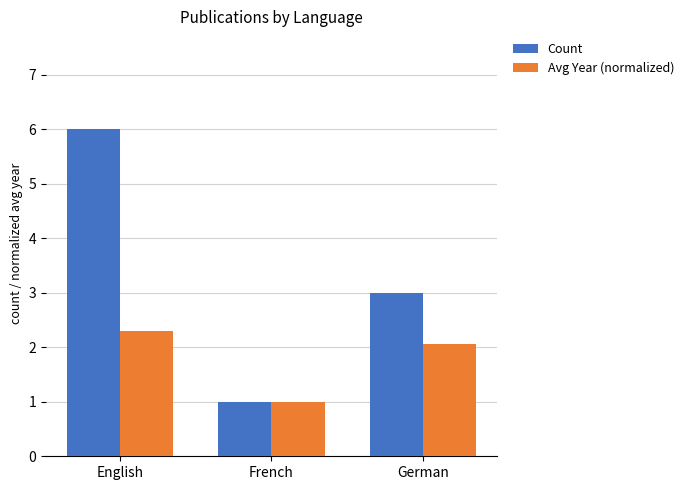

Reading right to left, extract all data points from this chart.

Count: German=3.0	French=1.0	English=6.0
Avg Year (normalized): German=2.1	French=1.0	English=2.3